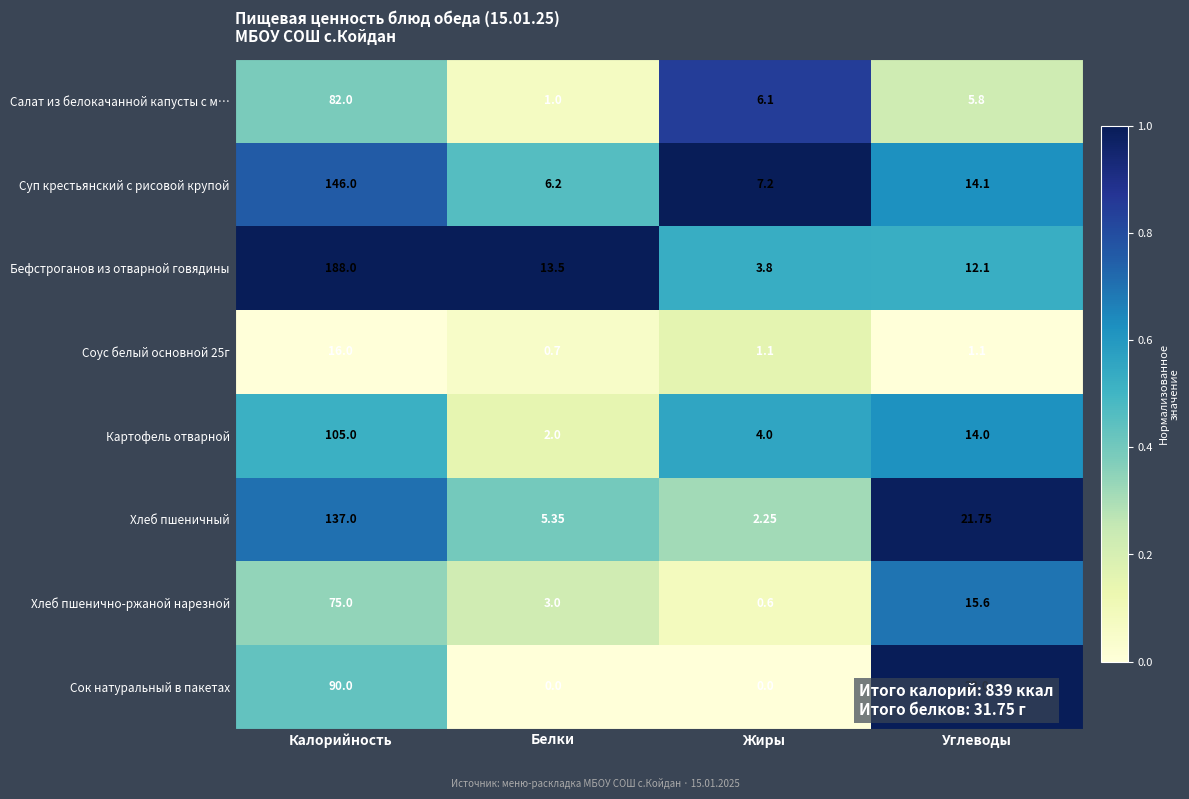

Is the value of Бефстроганов из отварной говядины at Калорийность greater than the value of Хлеб пшенично-ржаной нарезной at Белки?

Yes